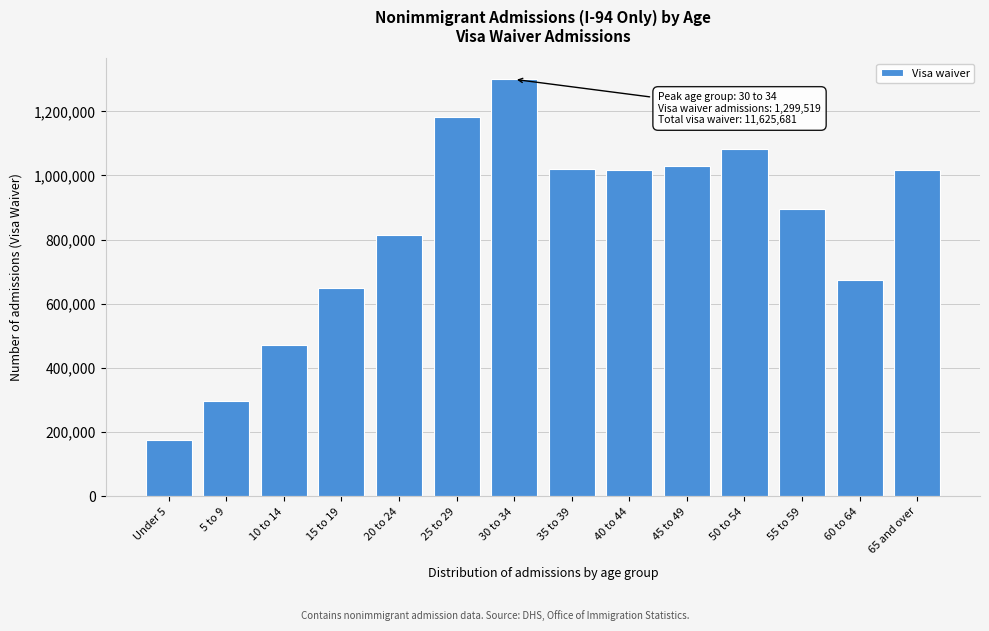

Is it true that the value at 35 to 39 is 1716473?

False